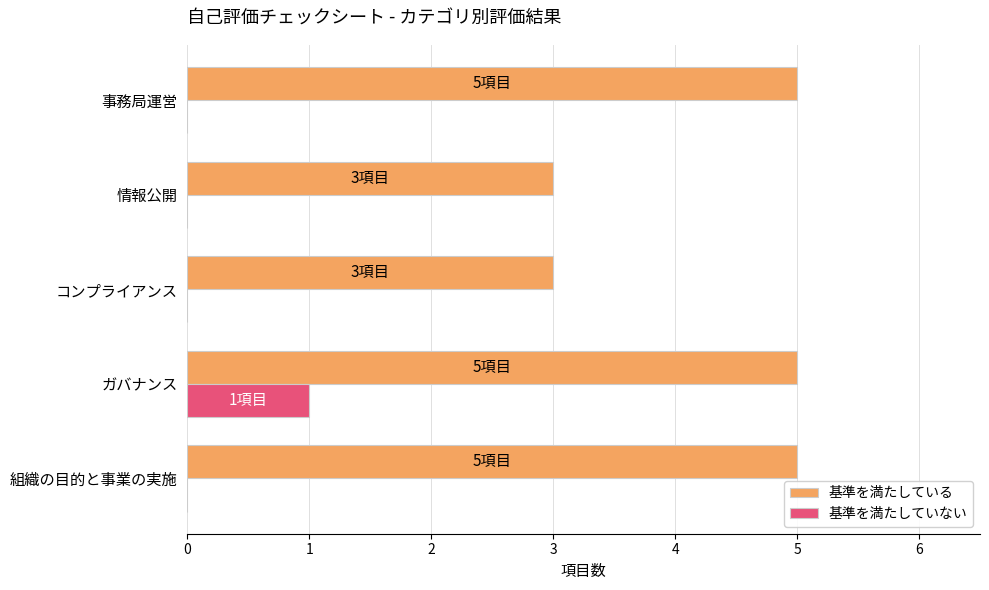

What is the sum of all 基準を満たしていない values?

1